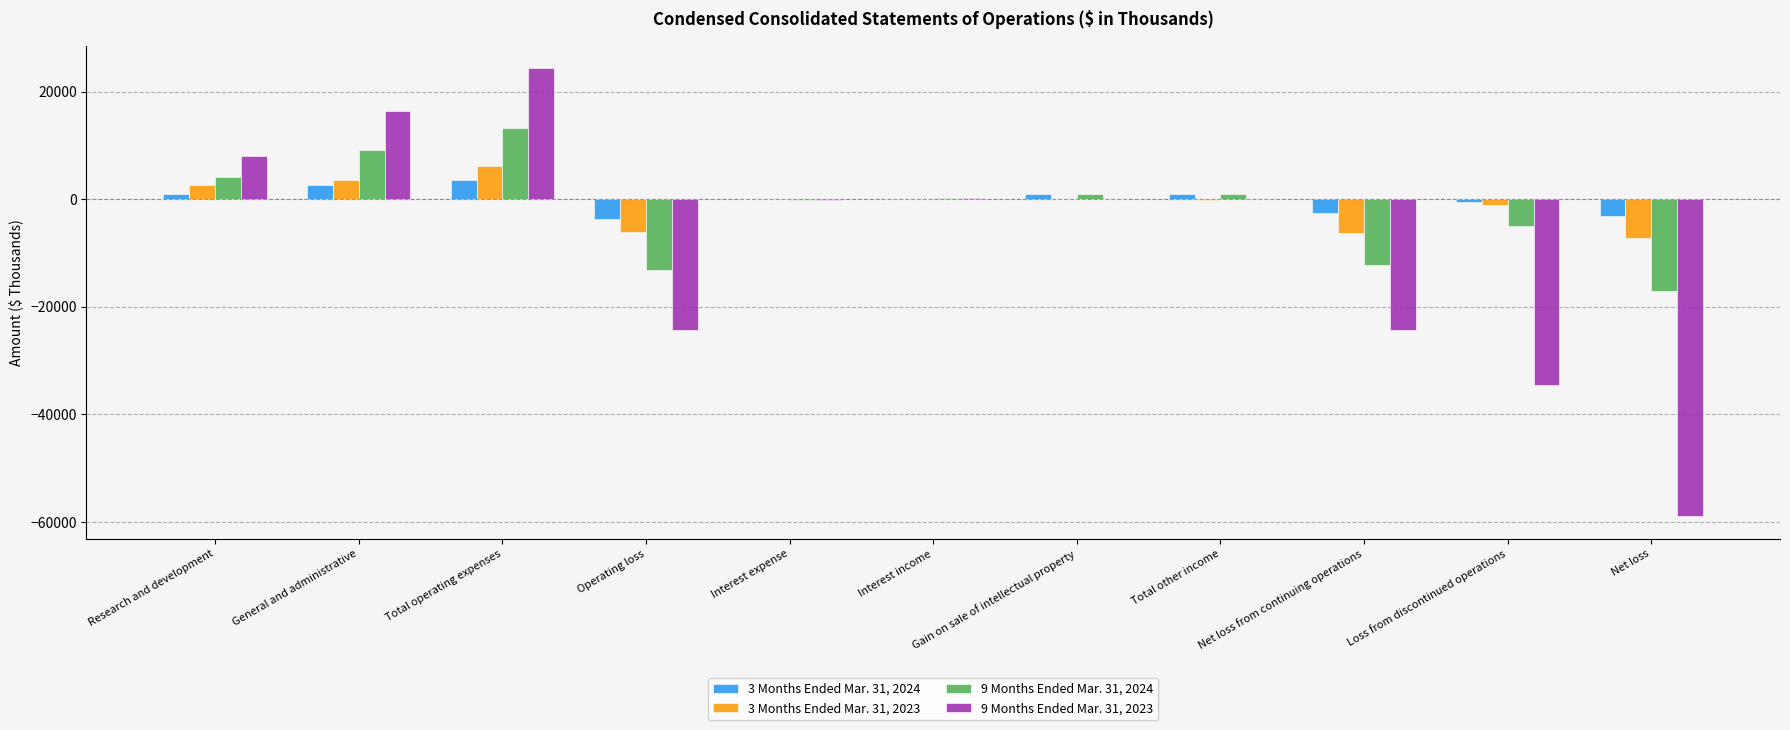

Is it true that 9 Months Ended Mar. 31, 2024 equals -13225 at Operating loss?

True